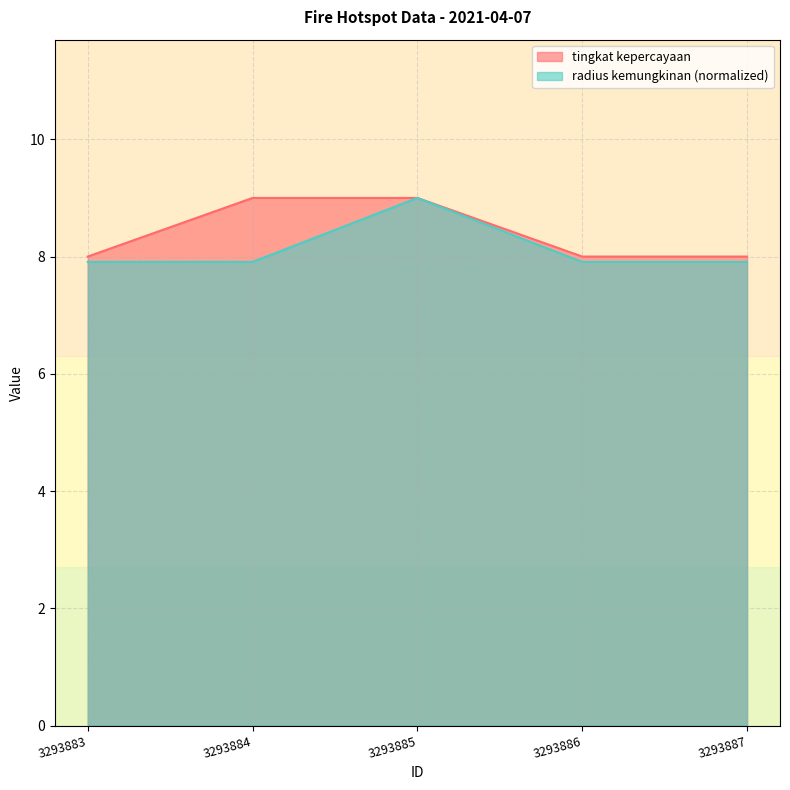

At 3293886, list the series in order from smallest to largest.

radius kemungkinan, tingkat kepercayaan